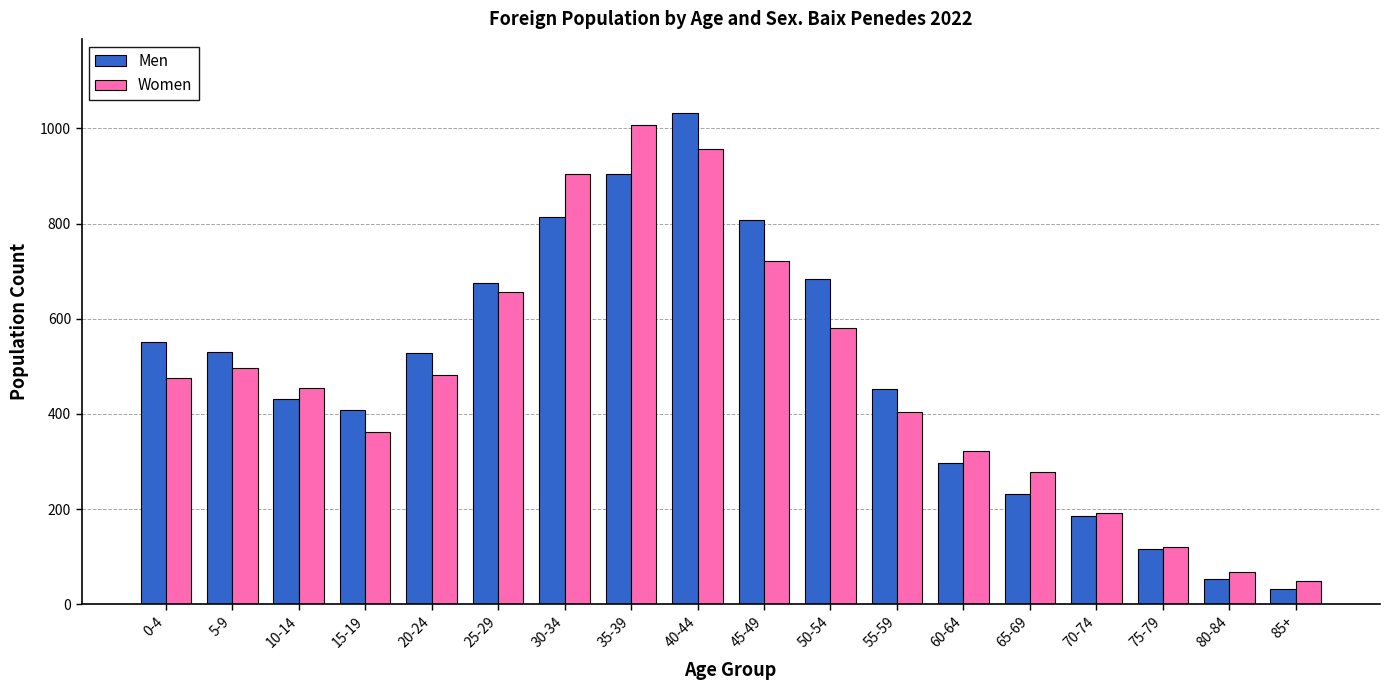

How many categories are shown in the chart?

18